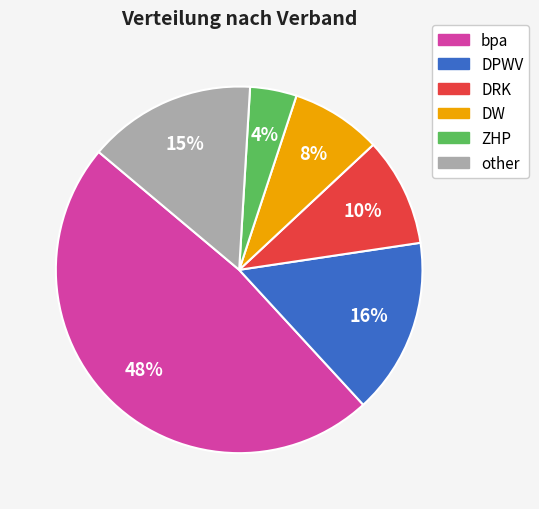

True or false: bpa accounts for 48% of the total.

True